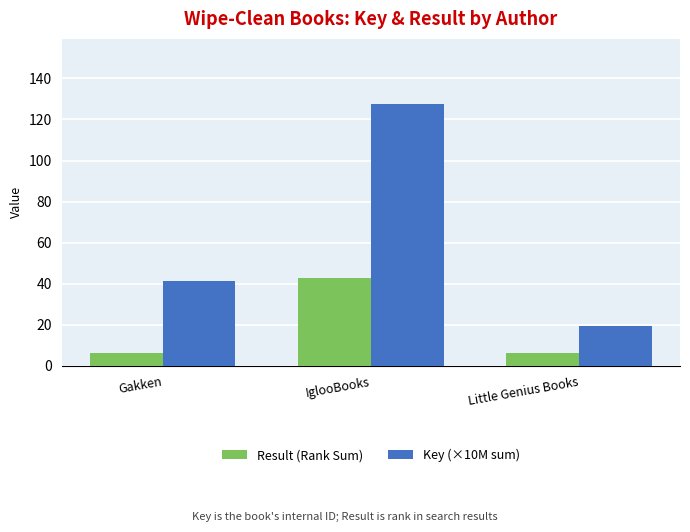

Which series has the largest total across all categories?

Key (×10M sum)